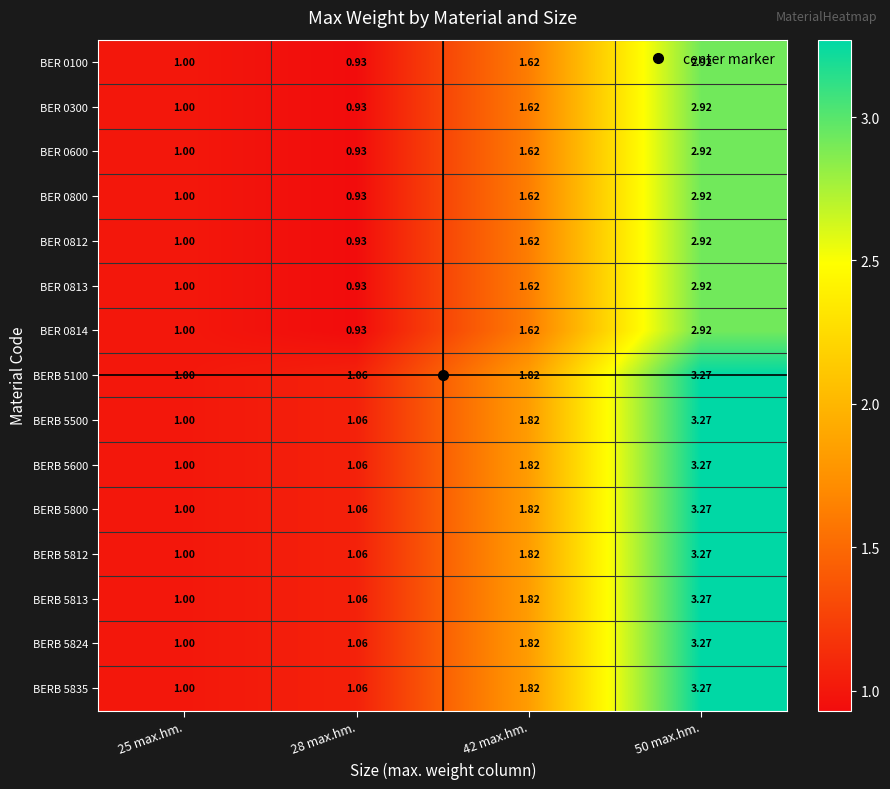

How many categories are shown in the chart?

4